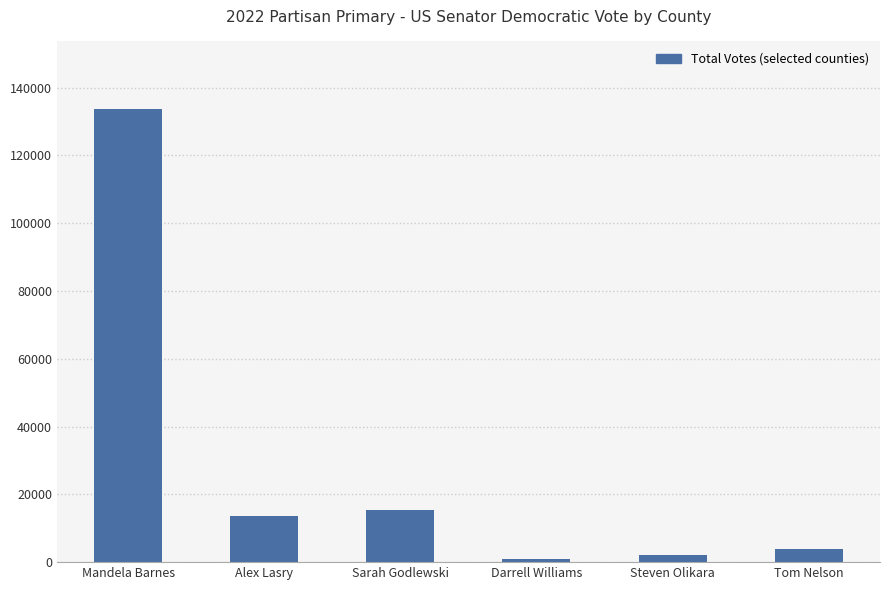

What is the sum of all values?

169744